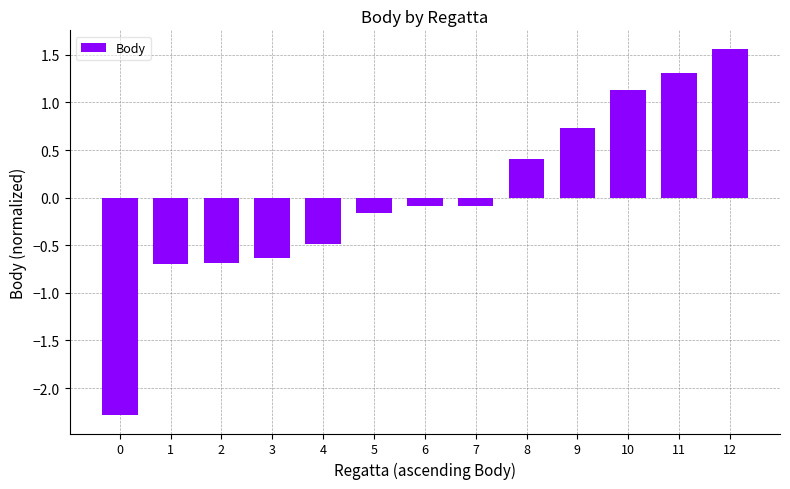

Is it true that the value at 8 is 0.4?

True